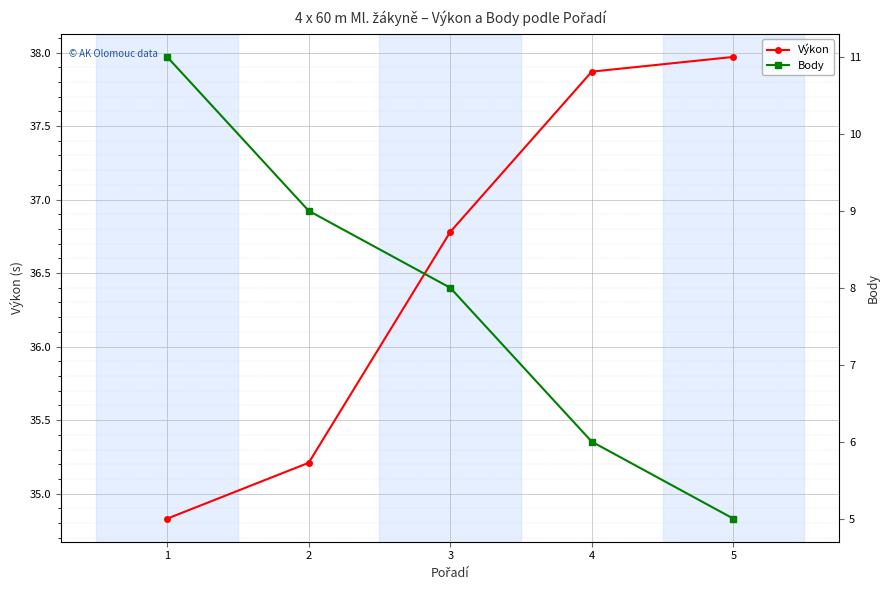

True or false: Body has a value of 8.0 at 3.

True